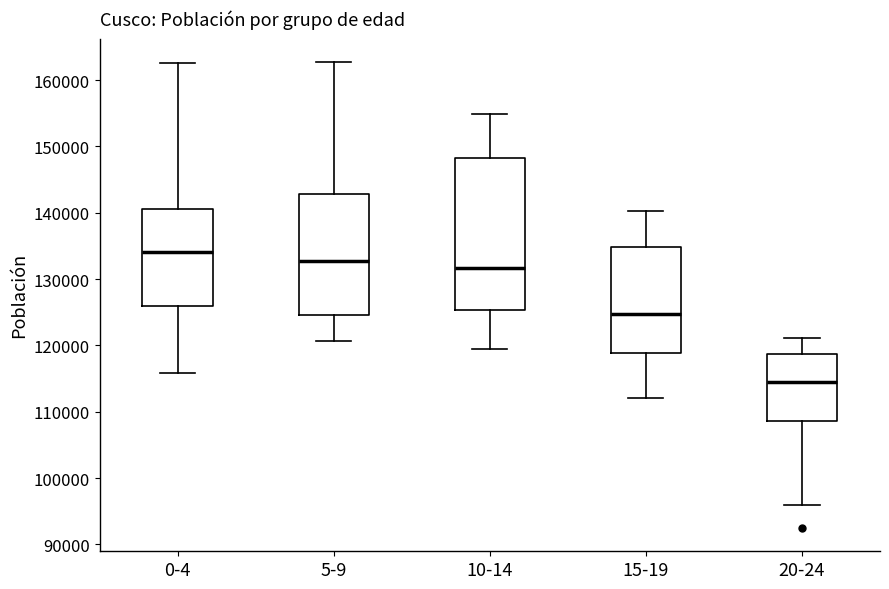

Comparing the boxes themselves (not the whiskers), which one is the tallest?

10-14